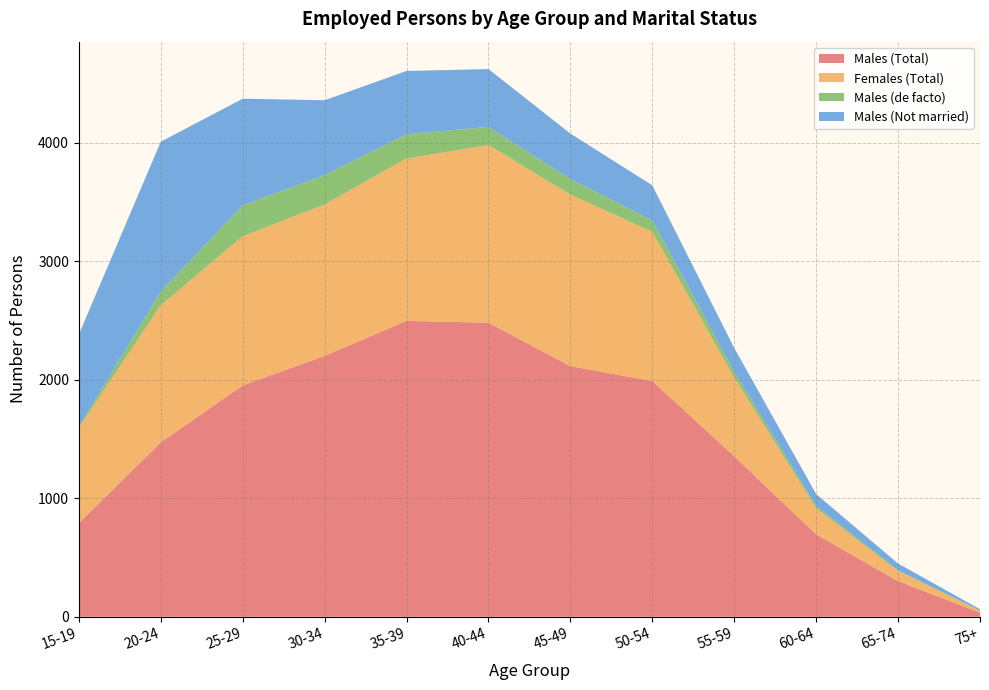

Reading left to right, transcribe all the data shown in this chart.

Males (Total): 790	1471	1951	2201	2496	2480	2114	1989	1354	695	300	35
Females (Total): 804	1157	1258	1277	1370	1499	1447	1257	664	221	86	17
Males (de facto): 9	115	260	248	204	153	131	97	49	20	7	0
Males (Not married): 778	1264	901	631	534	488	384	296	200	99	56	12